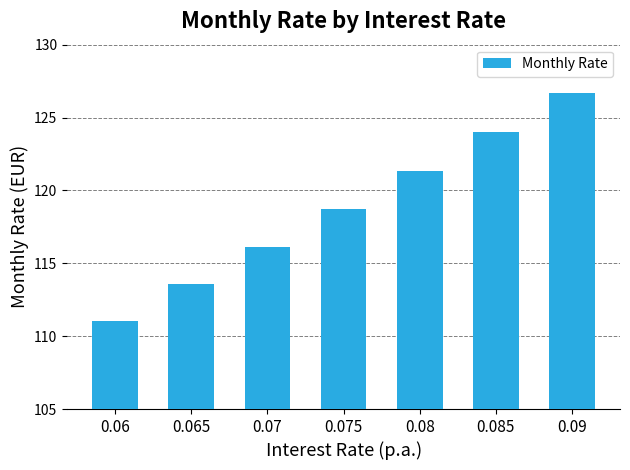

True or false: the data shows 25.2 at 0.06.

False